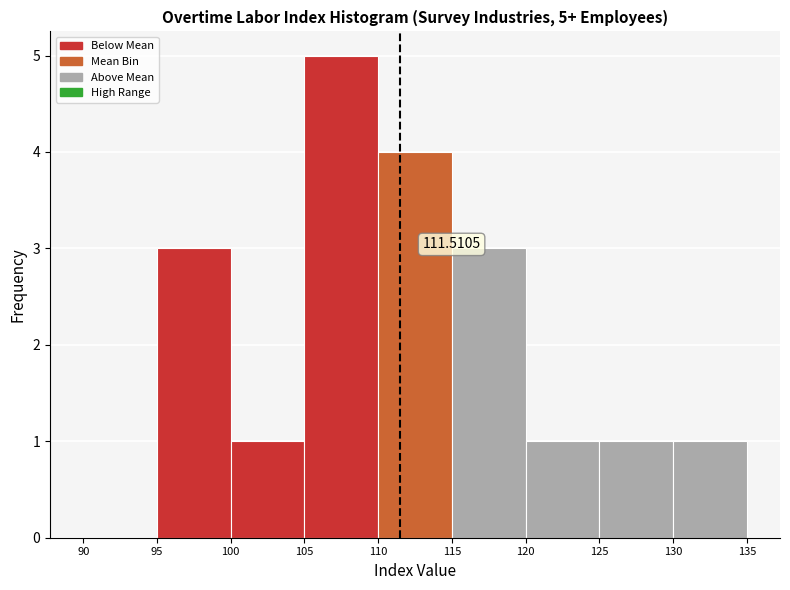

Which range on the x-axis has the tallest bar?

105 to 110